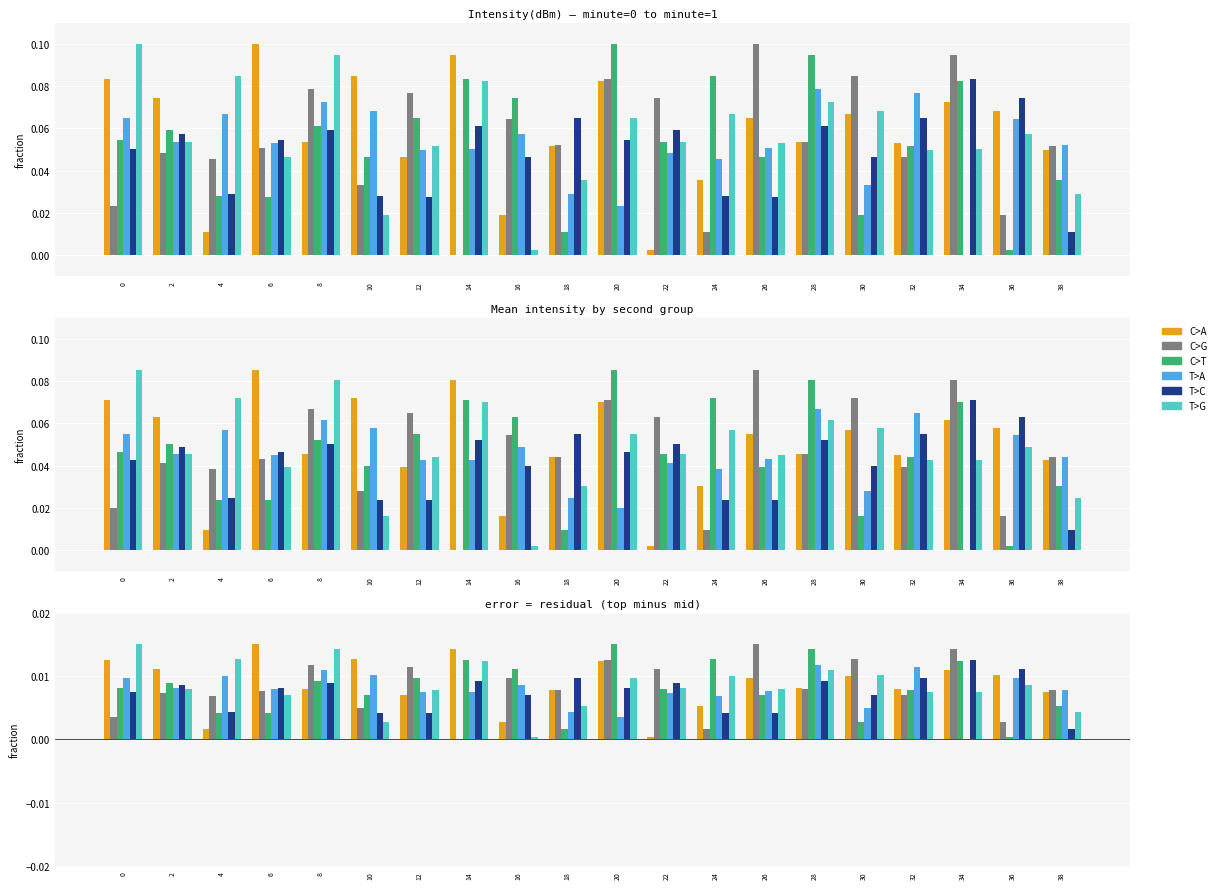

Is the value of T>C at 20 greater than the value of T>G at 14?

No